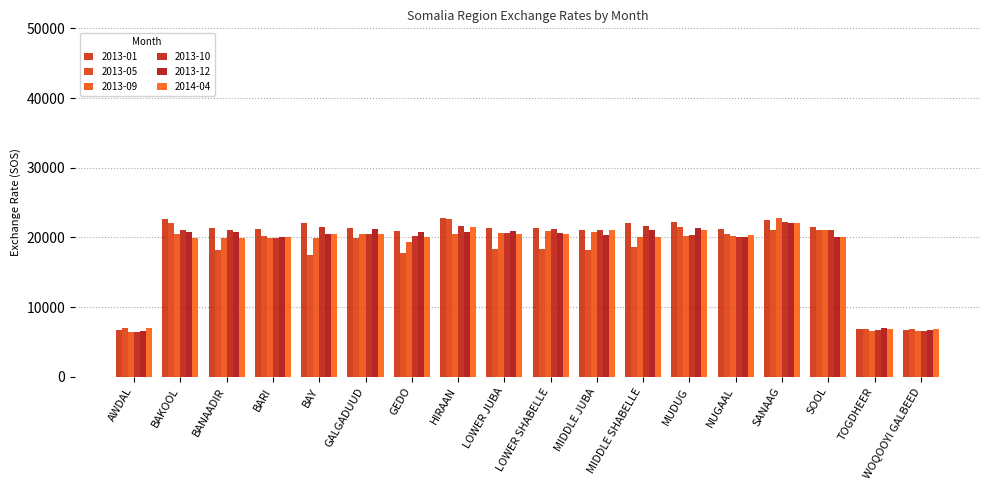

What is the difference between the maximum and minimum values in the 2013-12 series?

15390.0